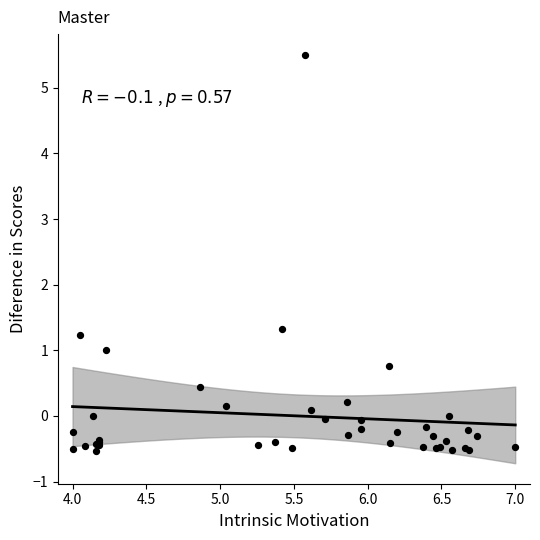

What Y value in the scatter plot is closest to 2?

1.3